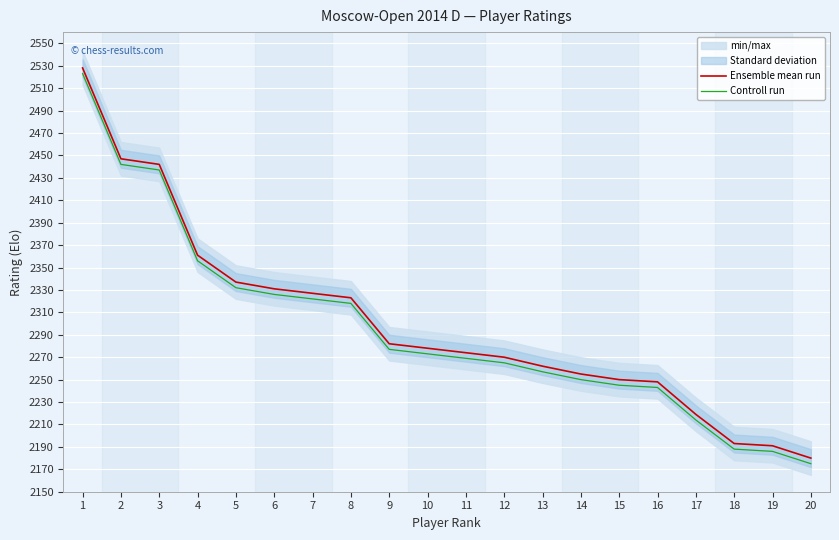

Is the value of Ensemble mean run at 16 greater than the value of Controll run at 12?

No